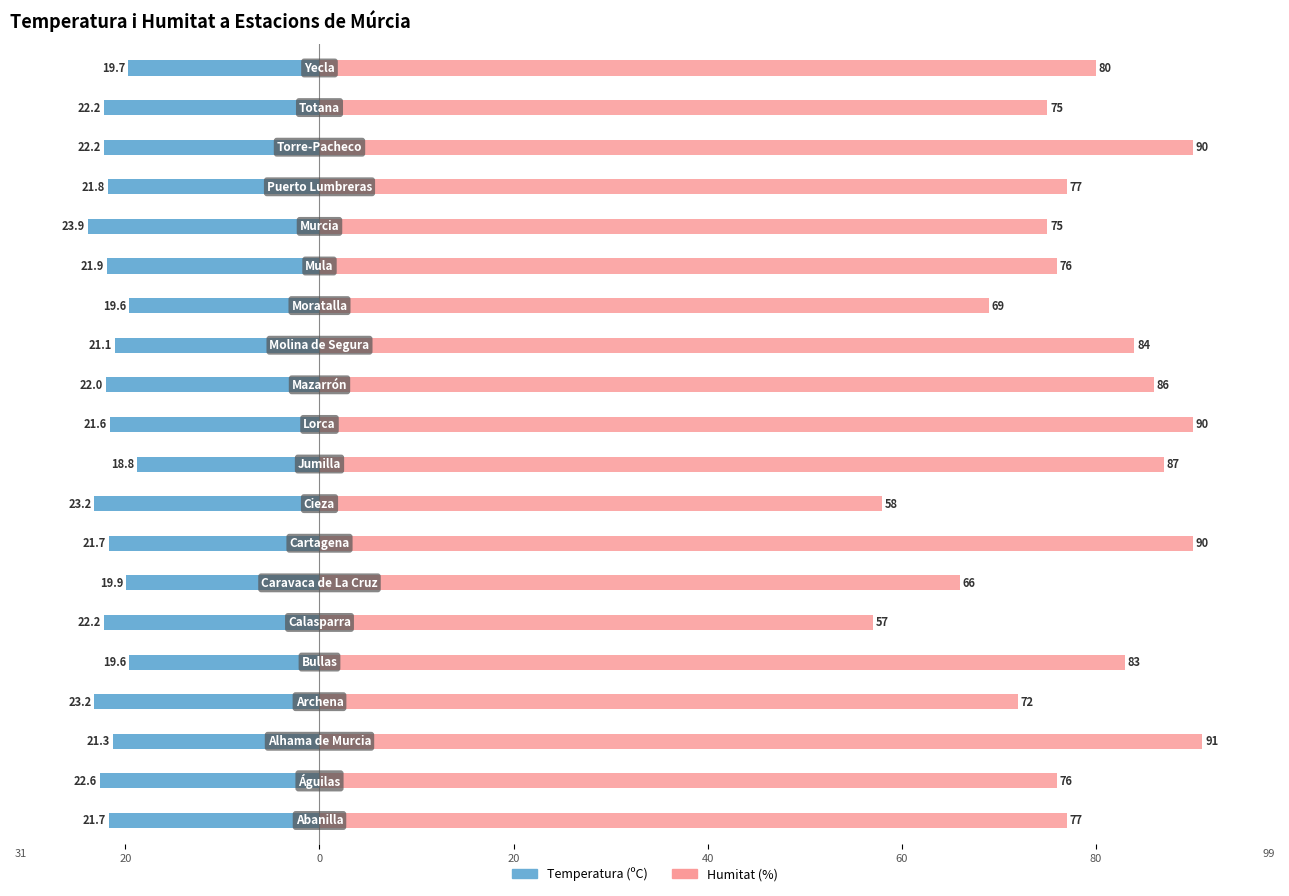

True or false: Temperatura (ºC) has a value of -22.2 at 17.

True